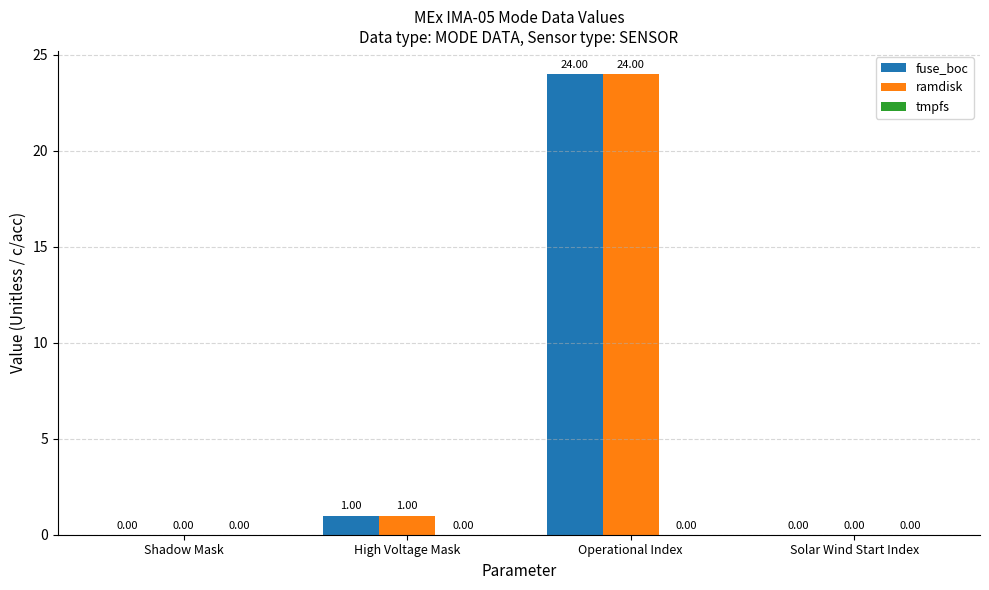

What is the total value across all series at High Voltage Mask?

2